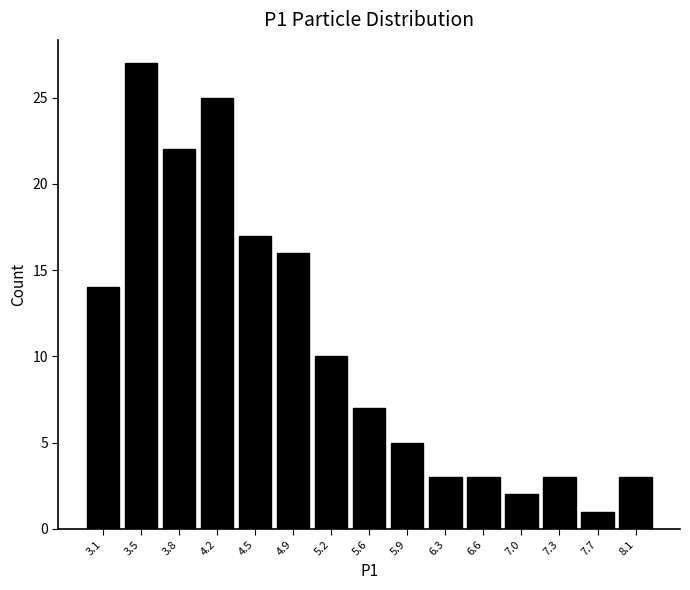

Reading left to right, list every bar in this chart as the range it spans on the x-axis followed by its height. Neither the bar edges nor the heights are printed on the chart, so give them approximately, as read against the axes.

2.95 to 3.30: 14
3.30 to 3.65: 27
3.65 to 4.00: 22
4.00 to 4.35: 25
4.35 to 4.70: 17
4.70 to 5.05: 16
5.05 to 5.40: 10
5.40 to 5.75: 7
5.75 to 6.10: 5
6.10 to 6.45: 3
6.45 to 6.80: 3
6.80 to 7.15: 2
7.15 to 7.50: 3
7.50 to 7.90: 1
7.90 to 8.25: 3